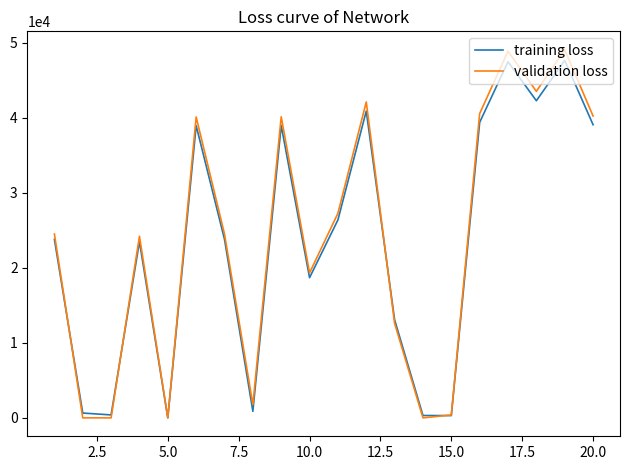

What is the highest value of the validation loss series?

49066.2